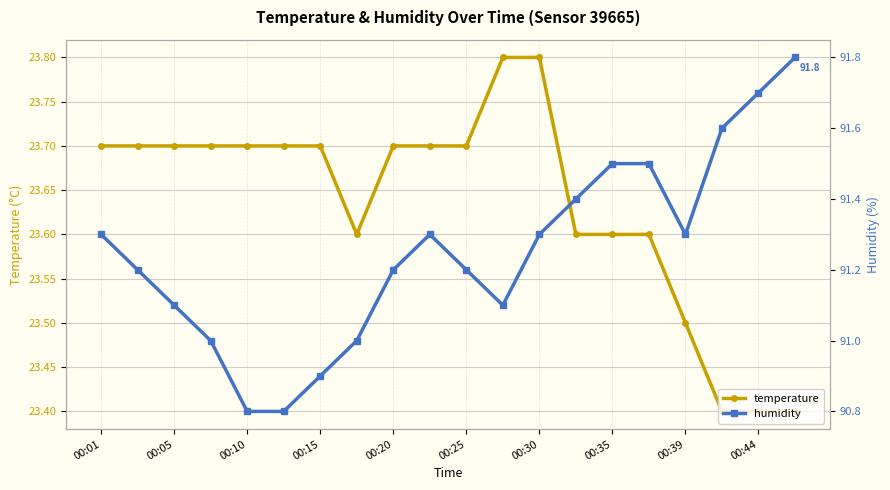

How many temperature values are between 23 and 24?

20